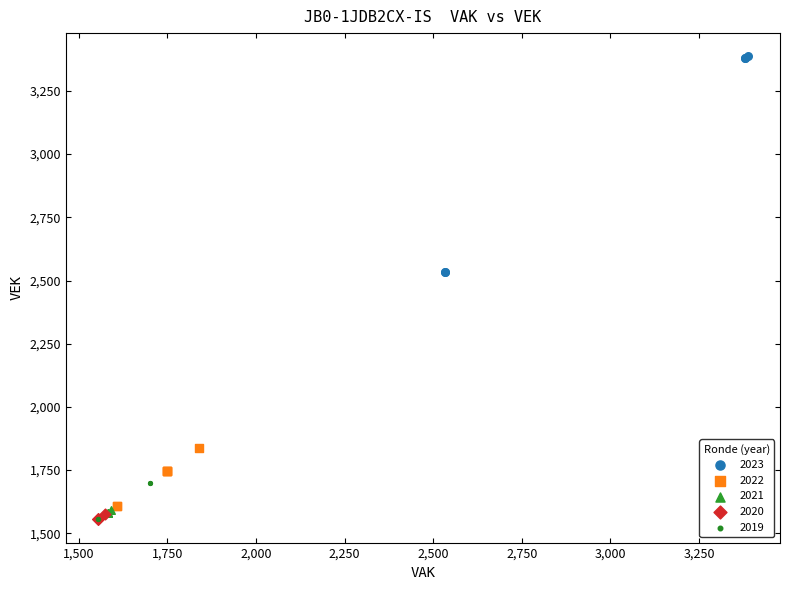

Which series has the largest Y range (max minus min)?

2023